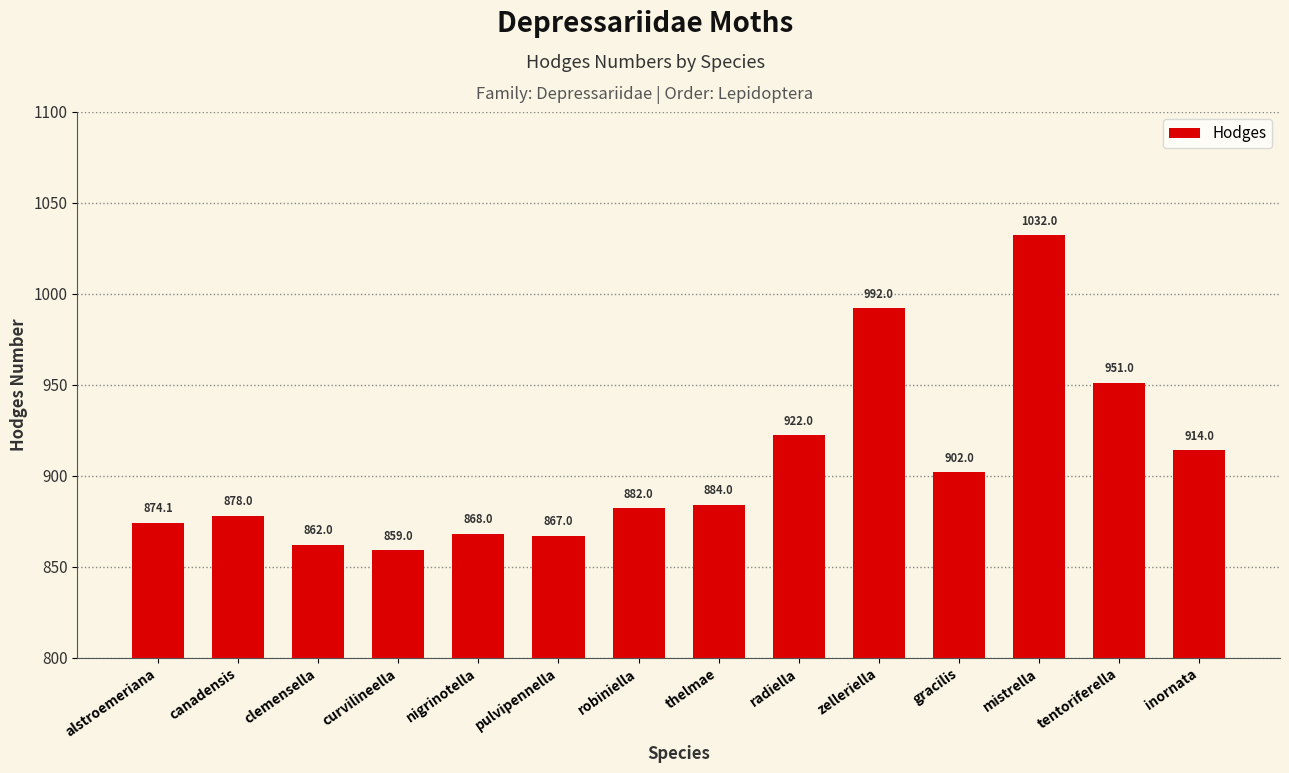

Reading left to right, extract all data points from this chart.

874.1	878.0	862.0	859.0	868.0	867.0	882.0	884.0	922.0	992.0	902.0	1032.0	951.0	914.0